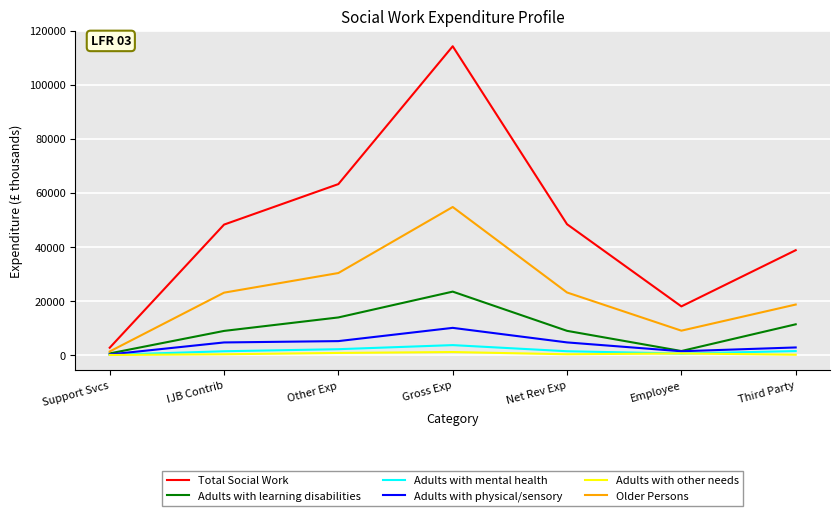

How many lines are shown in the chart?

6